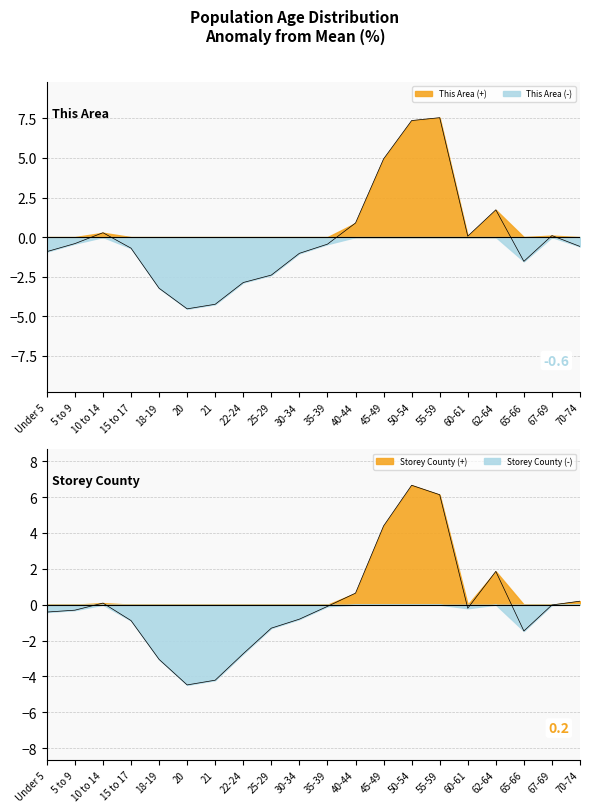

Which series has the largest total across all categories?

This Area